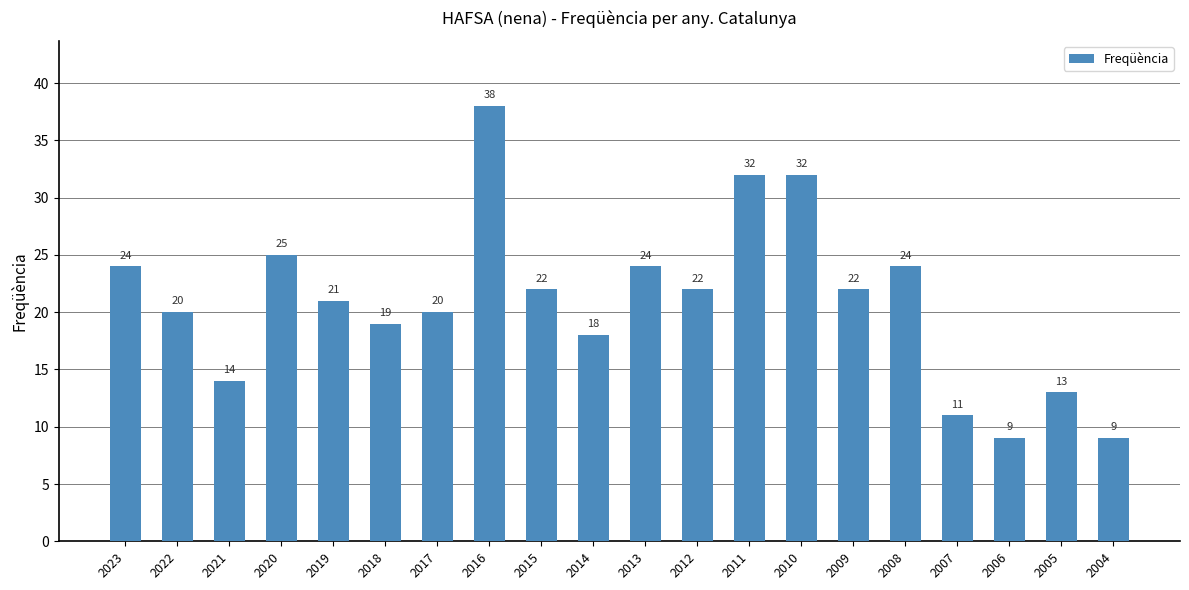

Reading right to left, extract all data points from this chart.

2004=9	2005=13	2006=9	2007=11	2008=24	2009=22	2010=32	2011=32	2012=22	2013=24	2014=18	2015=22	2016=38	2017=20	2018=19	2019=21	2020=25	2021=14	2022=20	2023=24